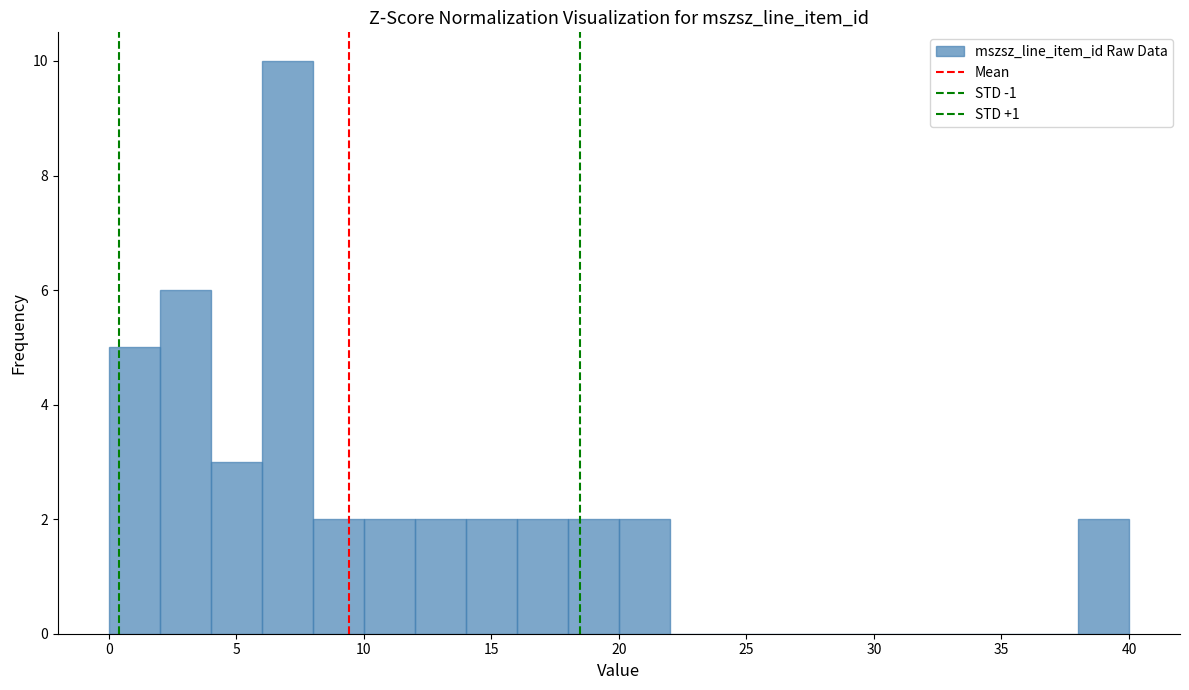

What is the height of the bar covering 6 to 8 on the x-axis? The values are not printed on the chart, so give them approximately, as read against the axis.

10